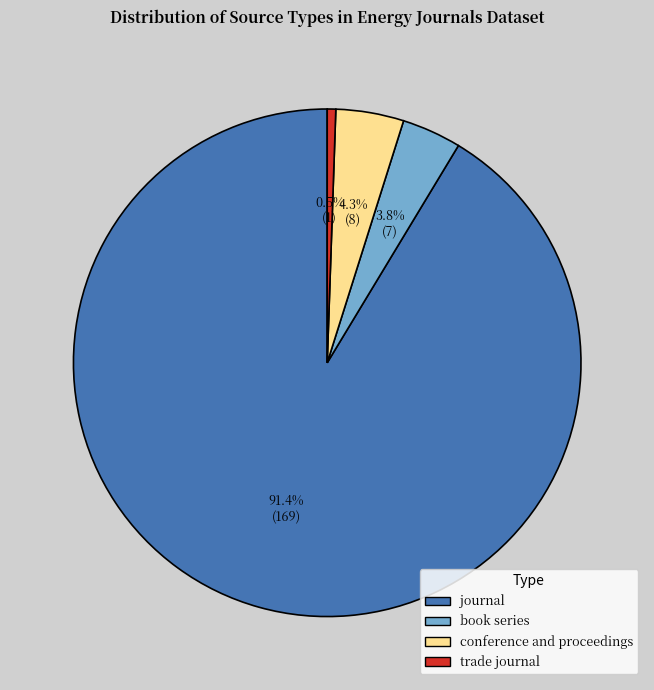

What is the smallest slice in the pie chart?

trade journal